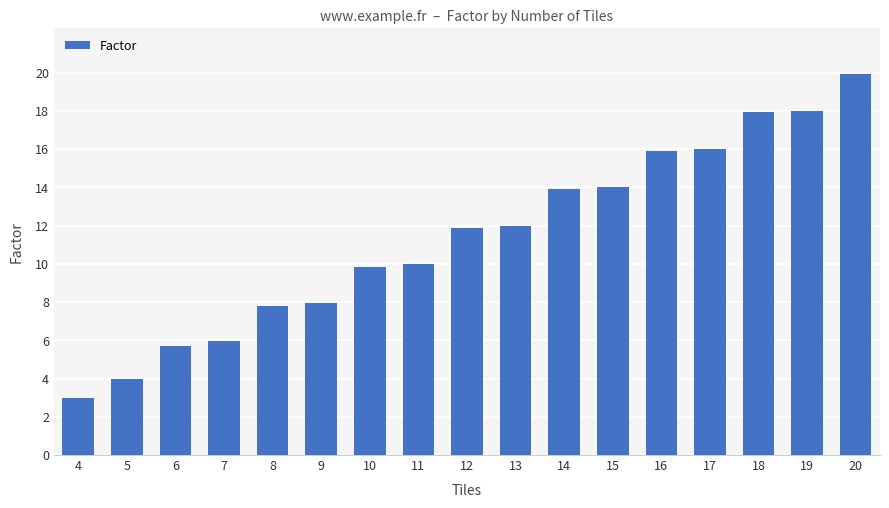

Where does the data first go above 11?

12